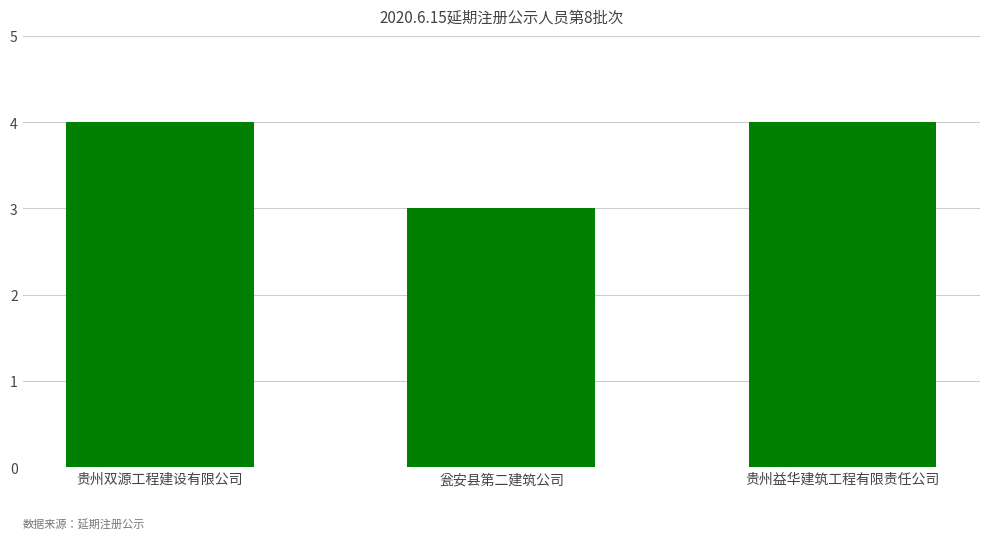

True or false: the data shows 5 at 贵州双源工程建设有限公司.

False